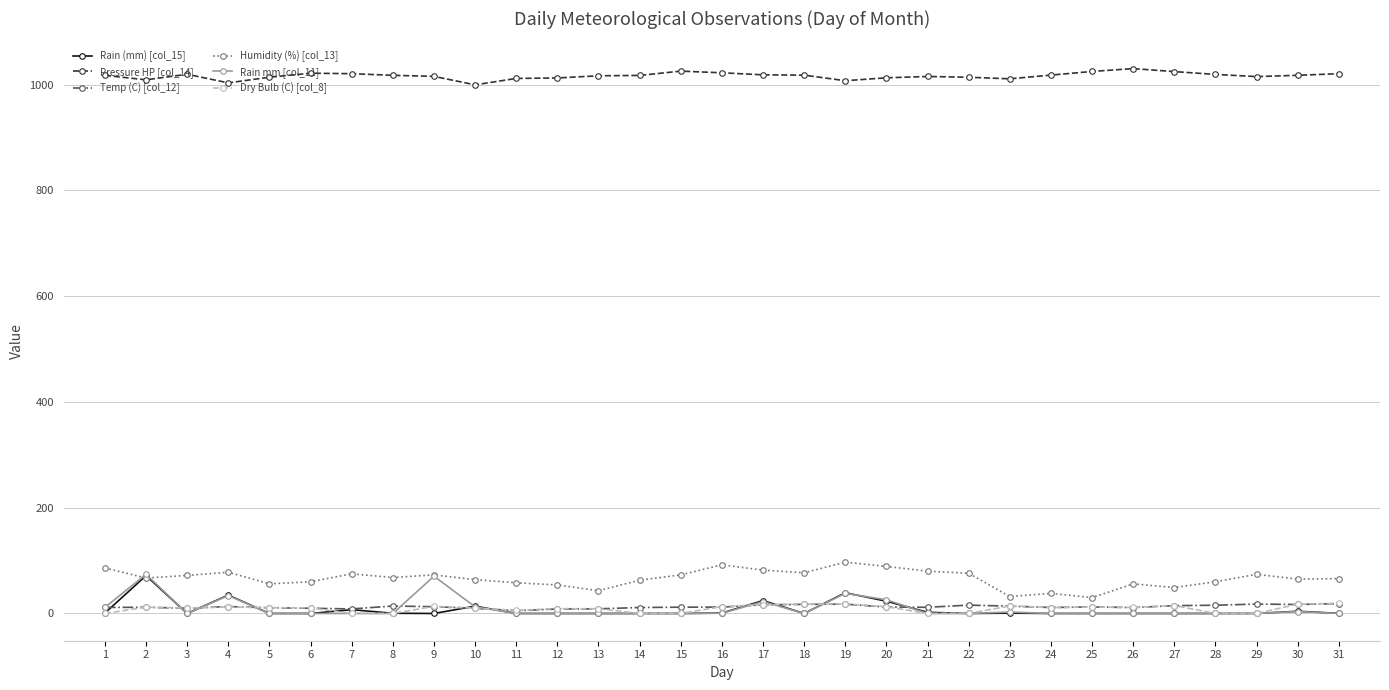

What is the maximum value shown in the chart?

1030.4